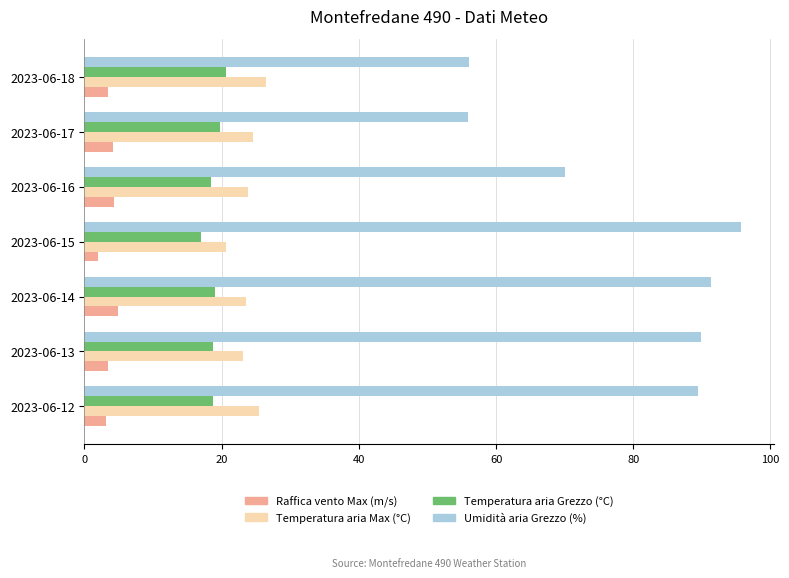

What is the approximate value of Temperatura aria Max (°C) at 2023-06-16?

23.8